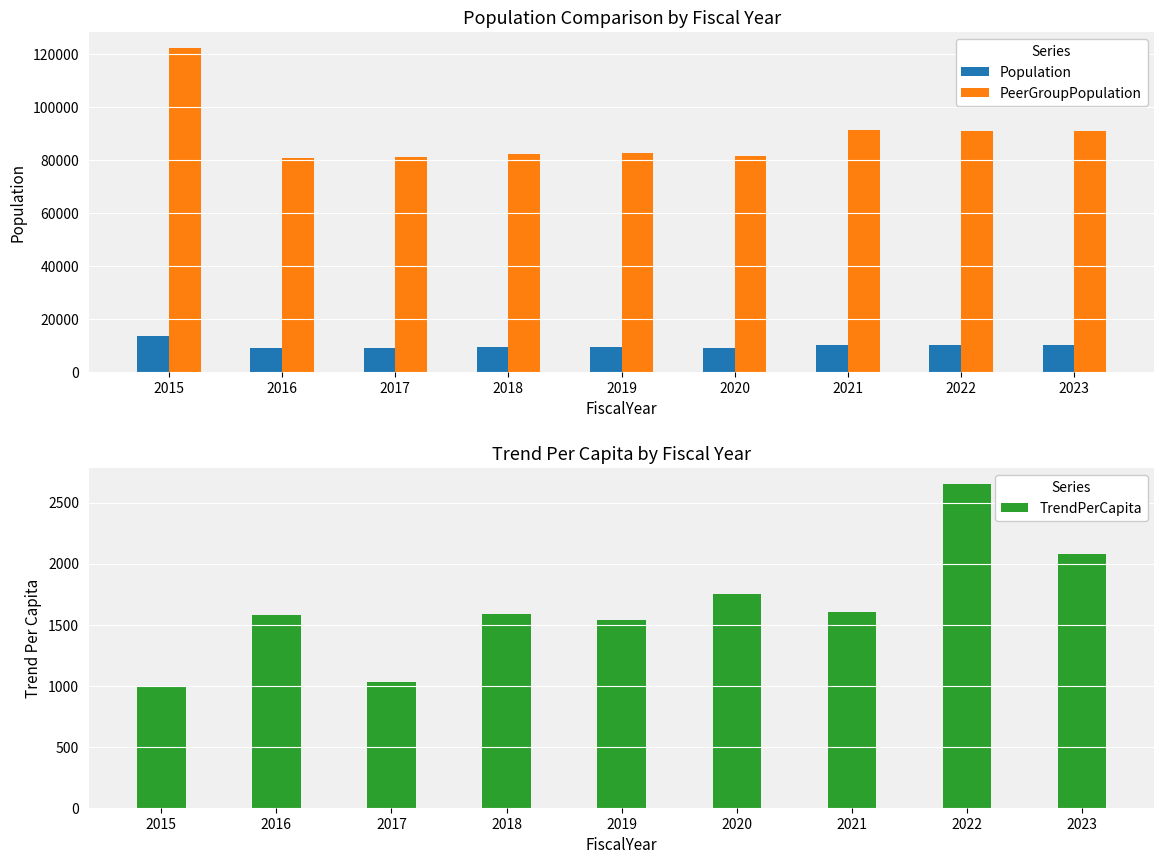

At which category is the sum across all series the highest?

2015